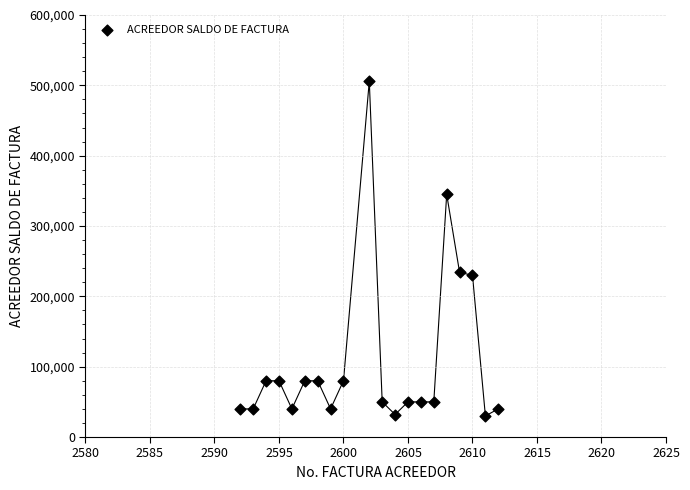

What is the range of Y values (max minus min)?

476000